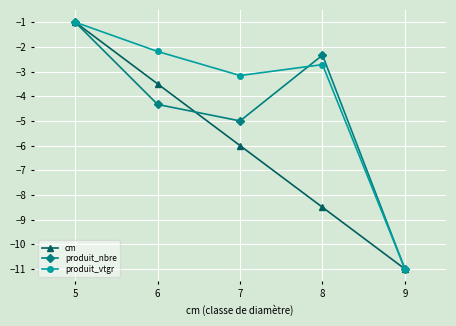

What is the minimum value shown in the chart?

-11.0